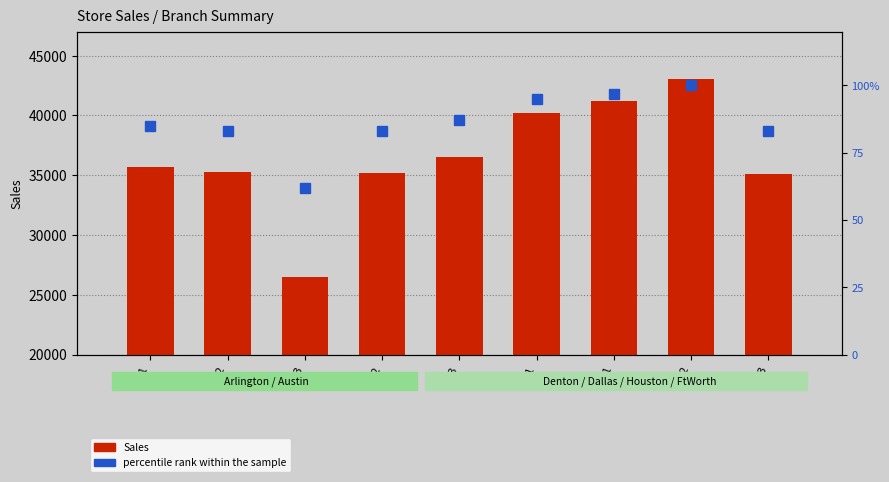

What is the difference between the second highest and second lowest values in the Sales series?

6128